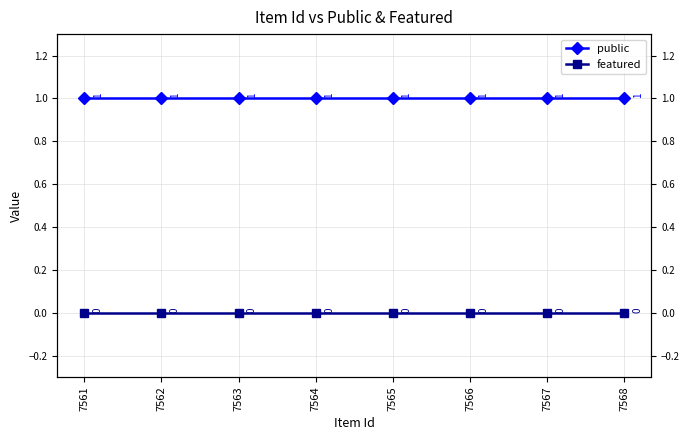

Between 7566 and 7561, which is larger?

7566